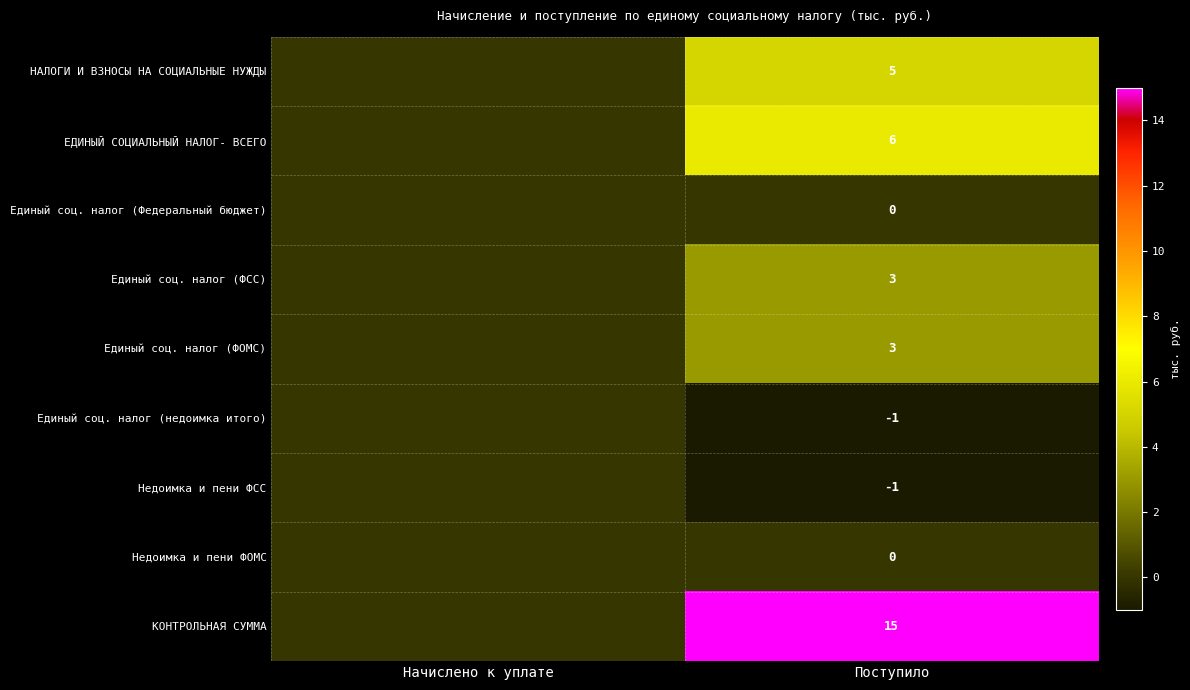

What is the difference between the highest and lowest values at Поступило?

16